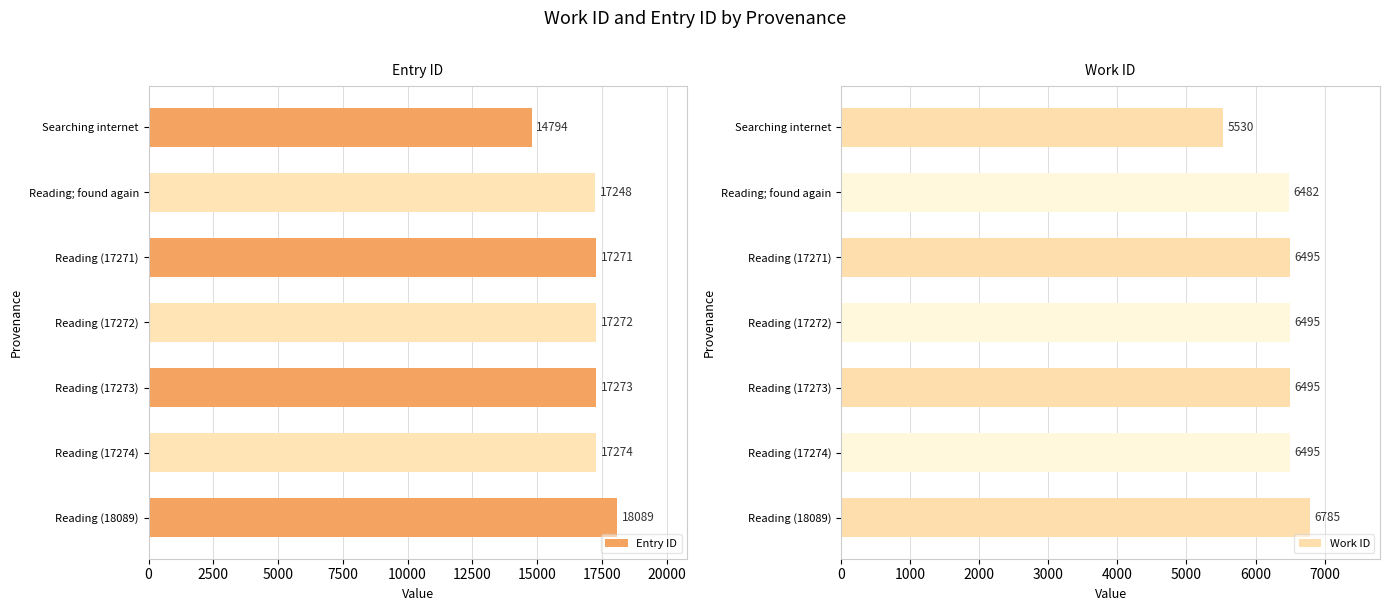

Where is Work ID nearest to the value 6157?

Reading; found again